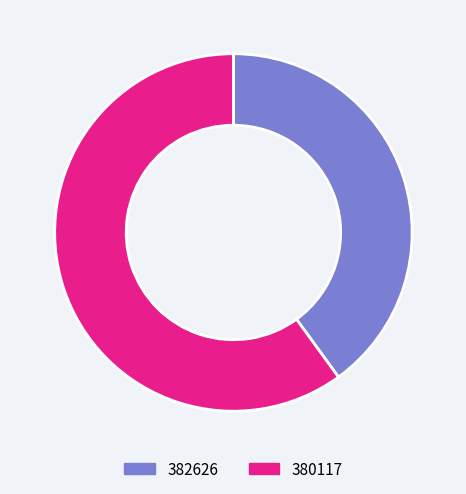

Combined, do 380117 and 382626 account for over 50%?

Yes